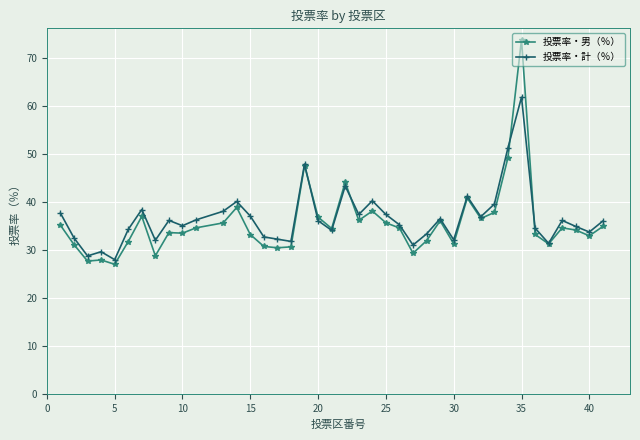

What is the maximum value for 投票率・男（％）?

73.9